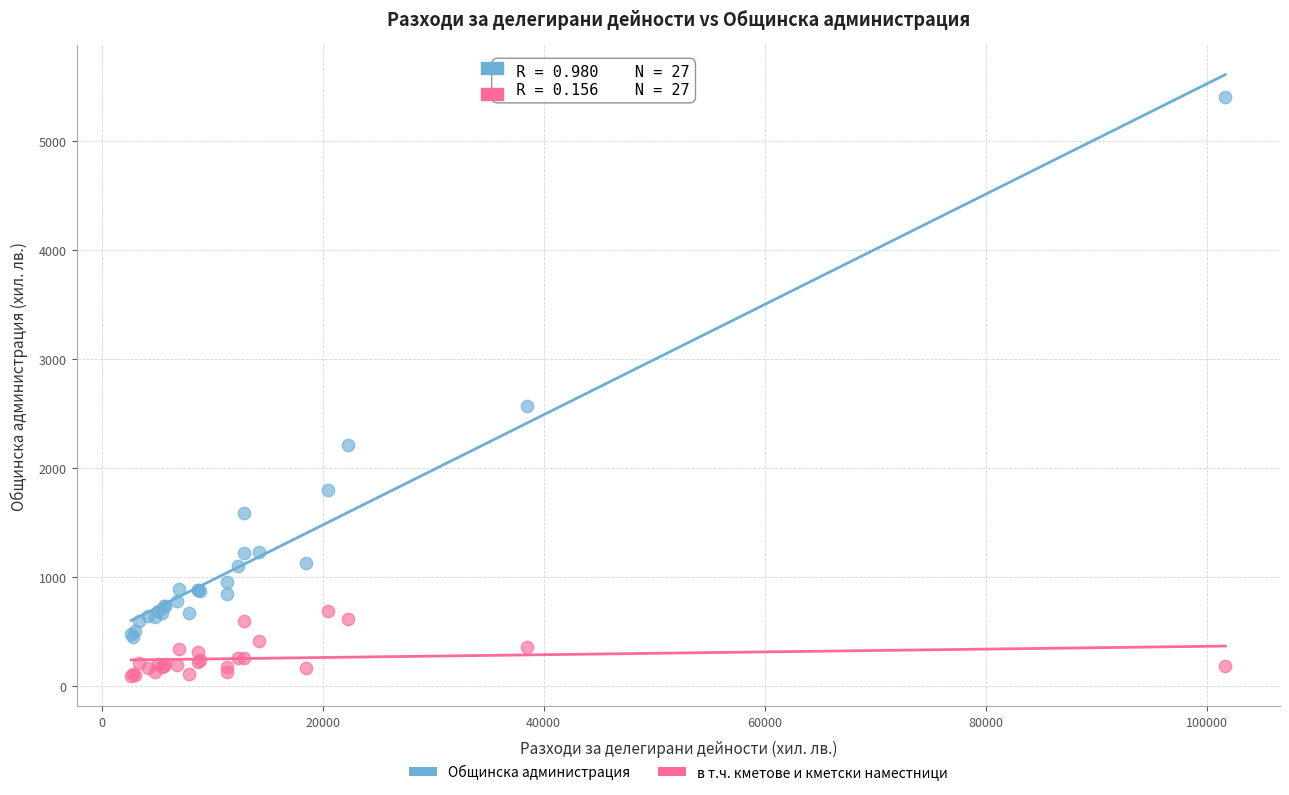

Which series reaches the minimum Y coordinate?

в т.ч. кметове и кметски наместници